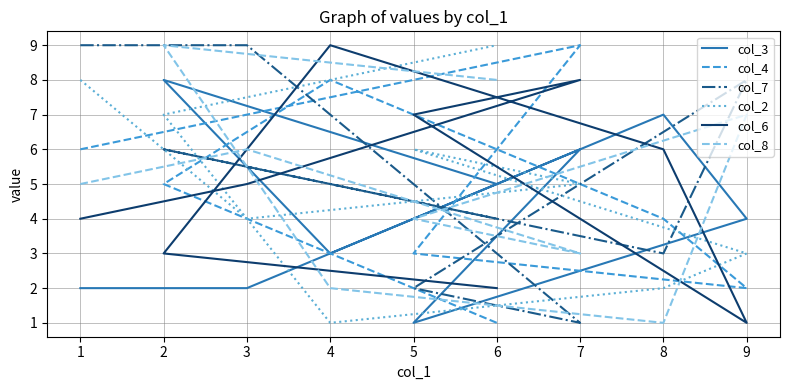

The value of col_3 at 9 is 2. True or false?

False